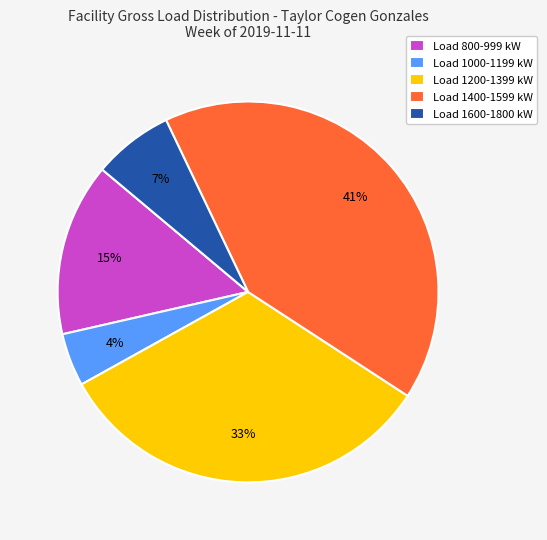

Which slice is the smallest?

Load 1000-1199 kW